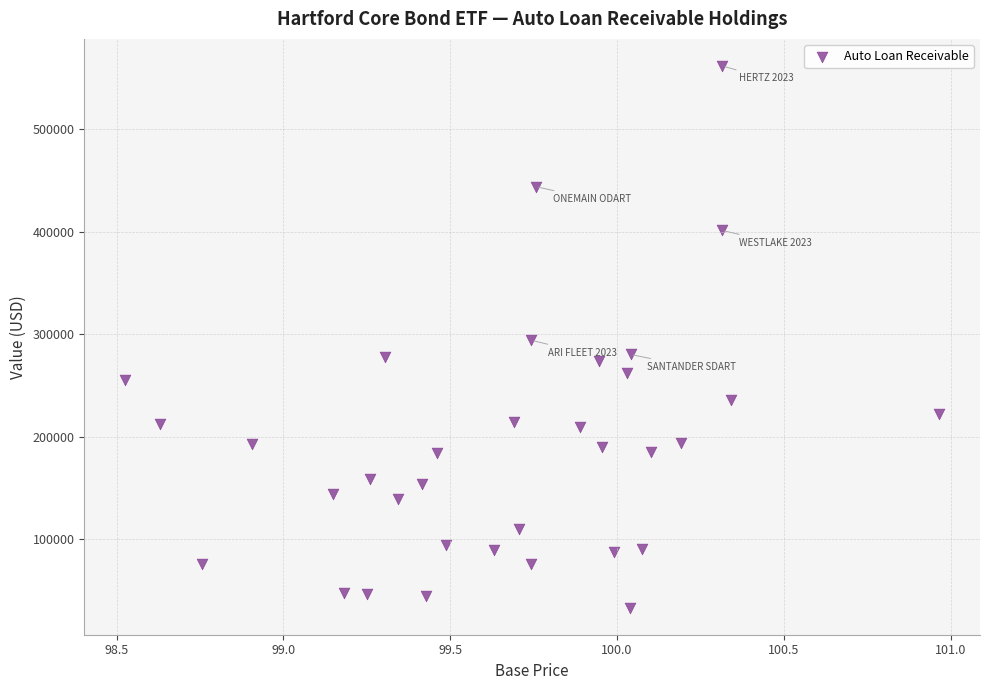

What is the range of Y values (max minus min)?

528803.5